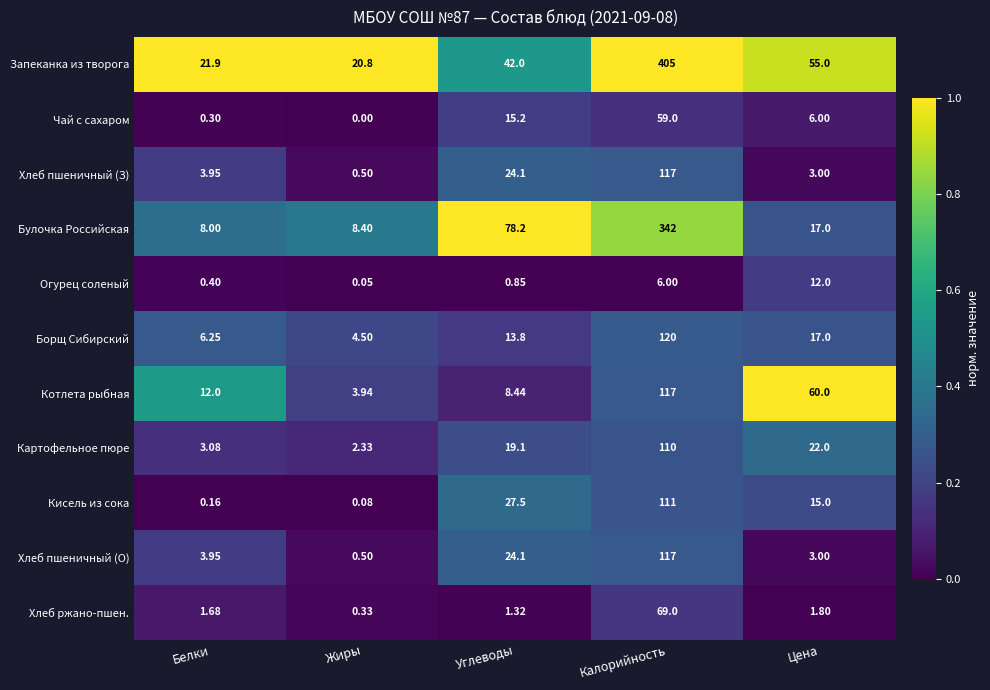

What is the spread (max minus min) of values at Белки?

21.7